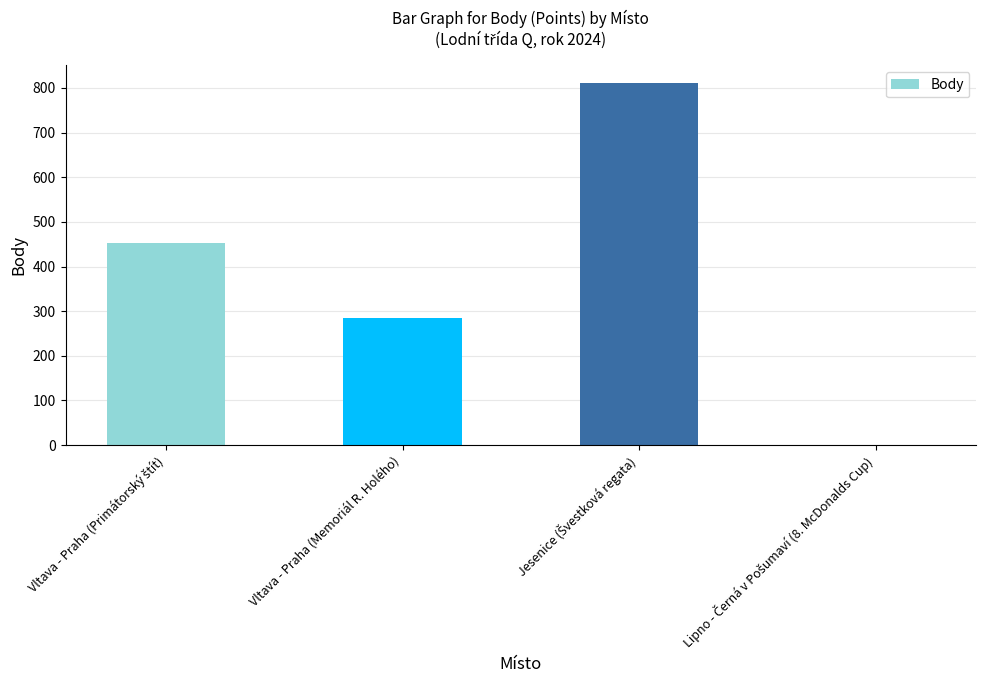

Is it true that the value at Vltava - Praha (Memoriál R. Holého) is 400?

False